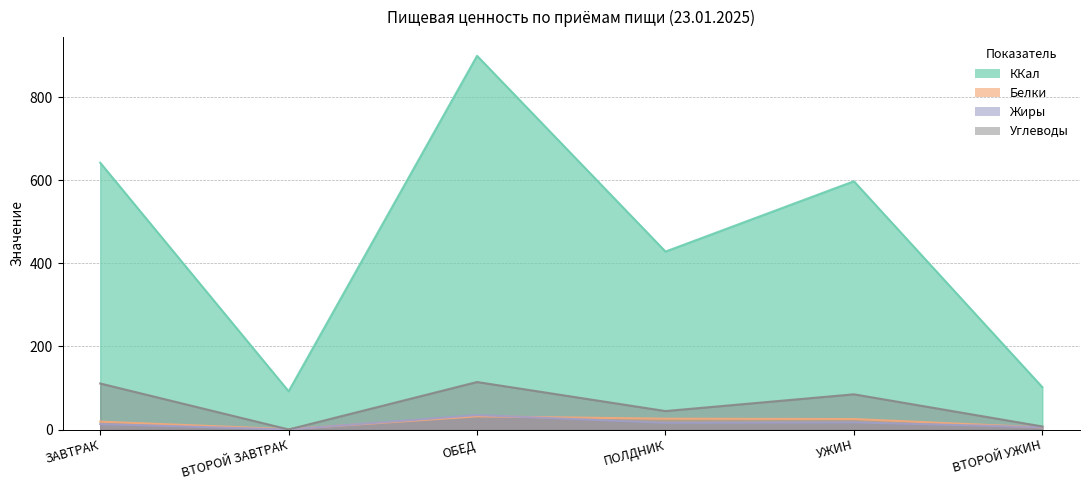

At which label is ККал closest to 495?

ПОЛДНИК